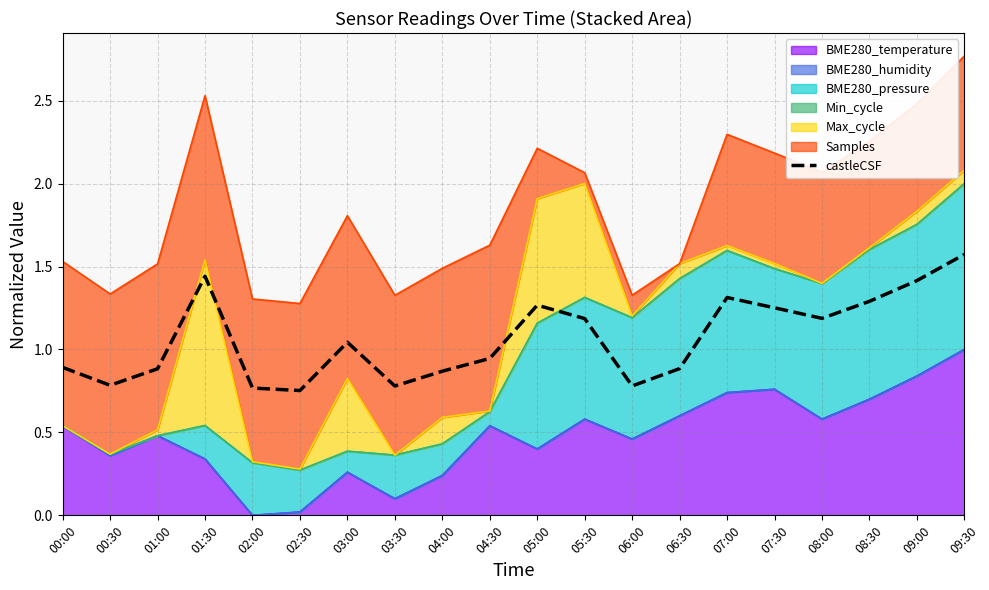

List the labels in order of value, smallest first.

02:30, 02:00, 03:30, 06:00, 00:30, 04:00, 01:00, 06:30, 00:00, 04:30, 03:00, 05:30, 08:00, 07:30, 05:00, 08:30, 07:00, 09:00, 01:30, 09:30